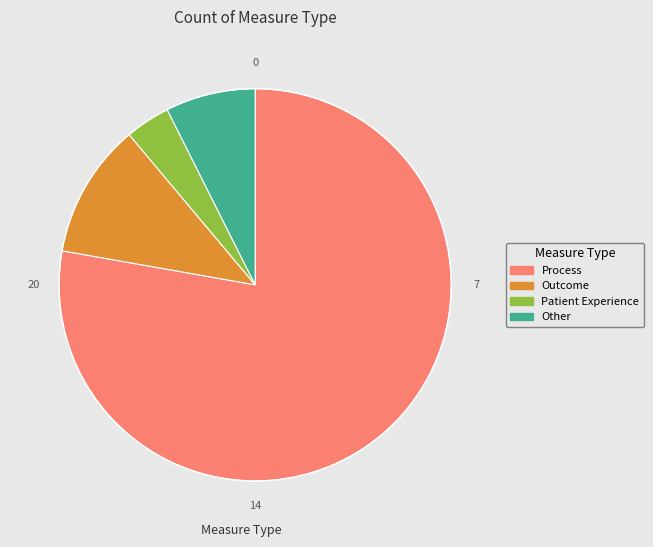

Rank the categories by value from lowest to highest.

Patient Experience, Other, Outcome, Process